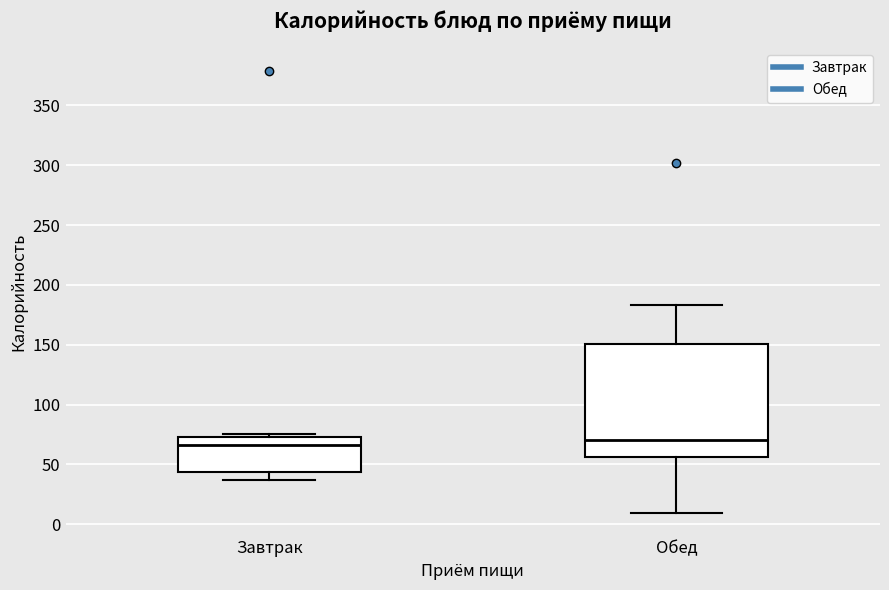

Which box is the tallest, from its lower edge to its upper edge?

Обед